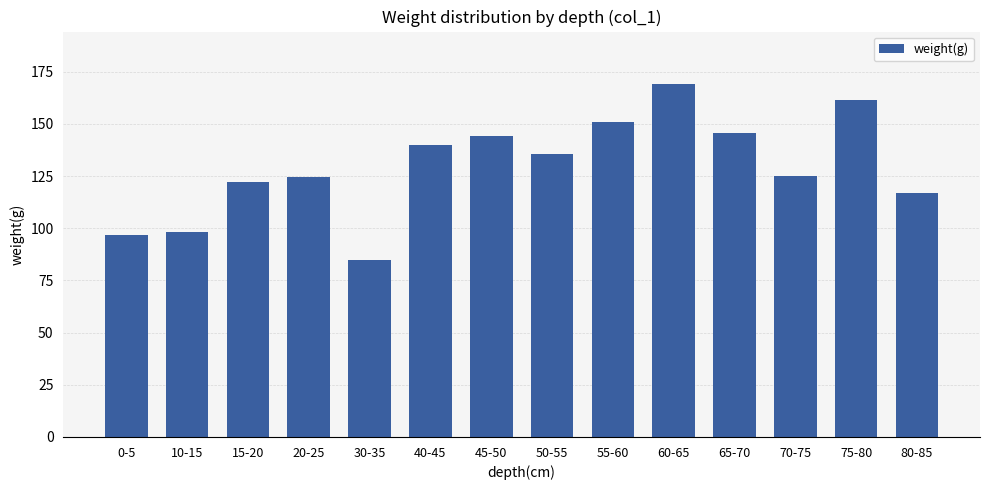

The value at 10-15 is 56.0. True or false?

False